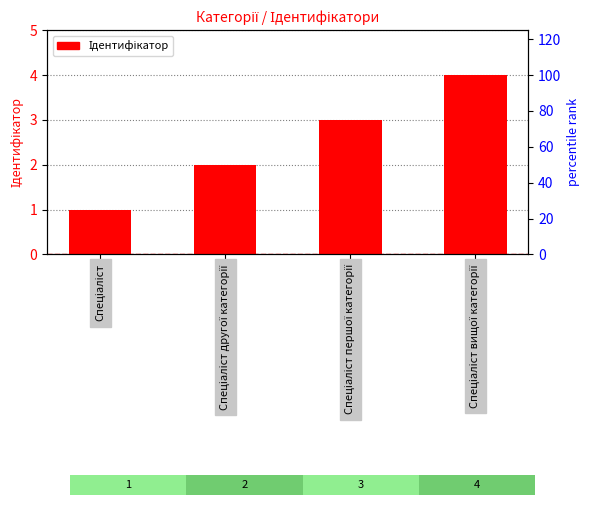

Count the number of values greater than 3.

1